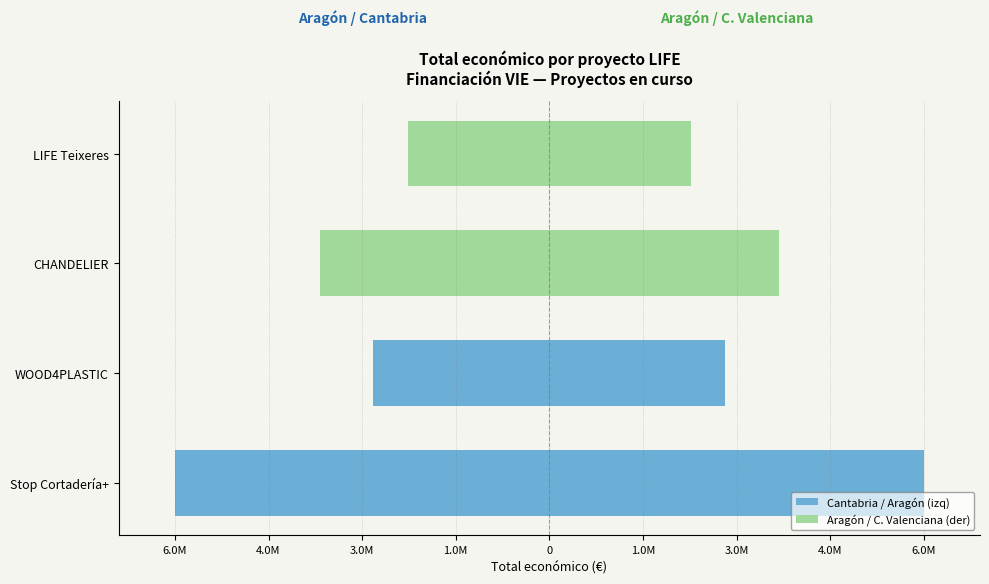

What is the difference between the Proyectos (der) values at CHANDELIER and Stop Cortadería+?

2463766